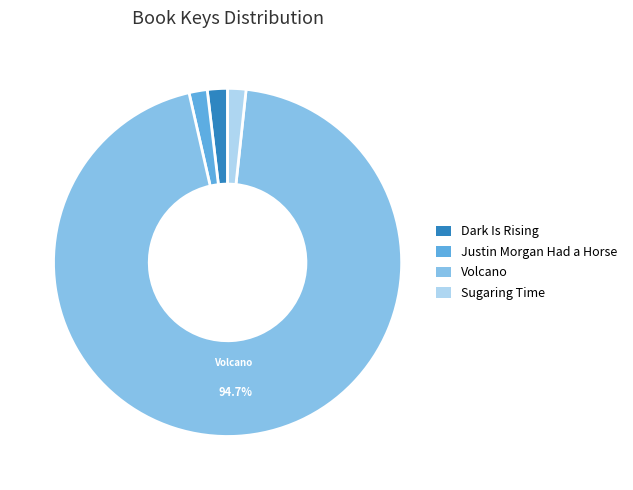

To the nearest percent, what is the average slice percentage?

25%